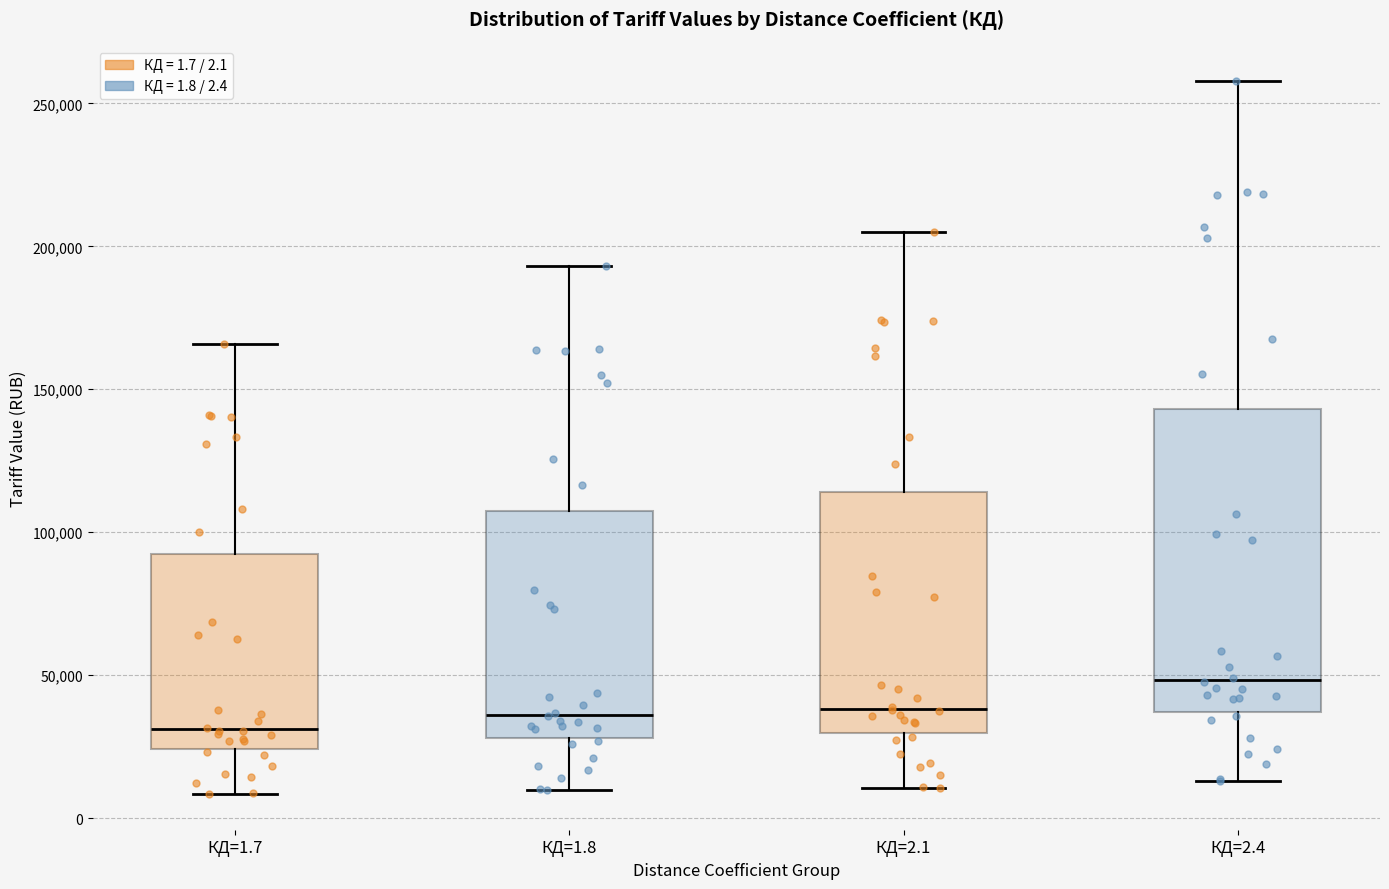

Reading left to right, read every box against the y-axis: the position of its median line, the range the box covers, and the ends of its whiskers. The values are not printed on the chart, so give them approximately, as read against the axis.

КД=1.7: median 30000, box 25000 to 90000, whiskers 10000 to 165000
КД=1.8: median 35000, box 30000 to 105000, whiskers 10000 to 195000
КД=2.1: median 40000, box 30000 to 115000, whiskers 10000 to 205000
КД=2.4: median 50000, box 35000 to 145000, whiskers 15000 to 260000